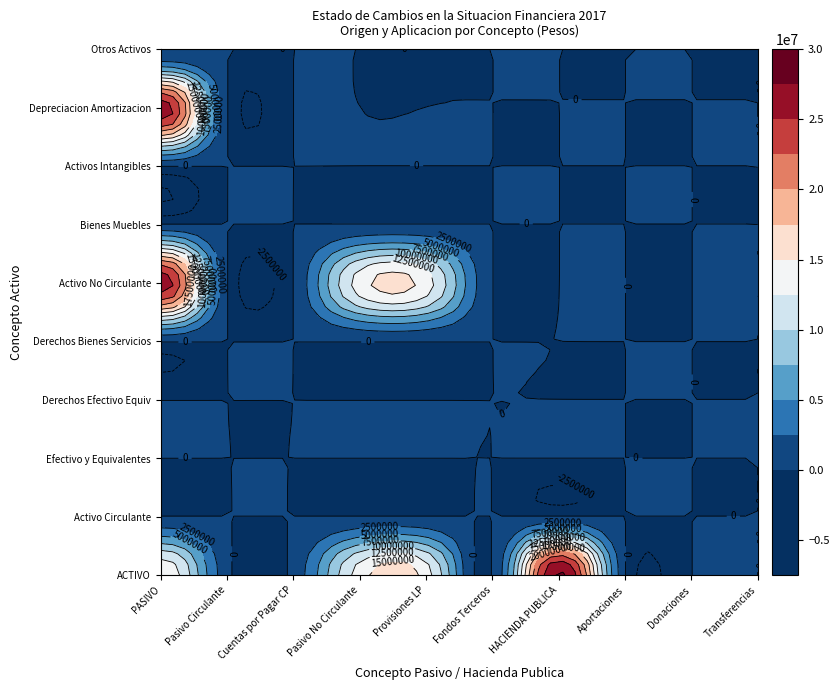

At how many categories does at least one series exceed 13926158?

2